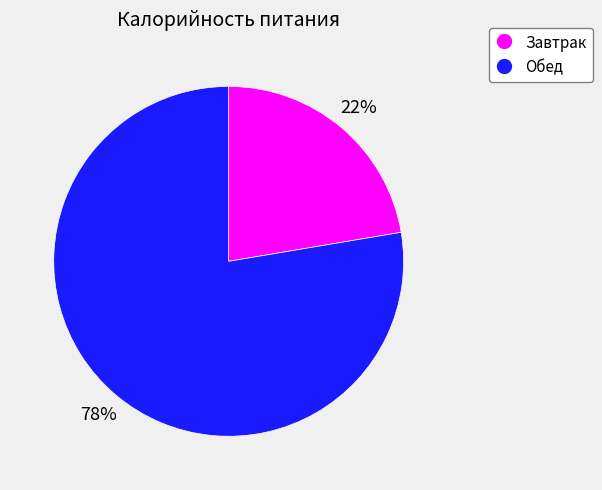

To the nearest percent, what is the combined percentage of Завтрак and Обед?

100%